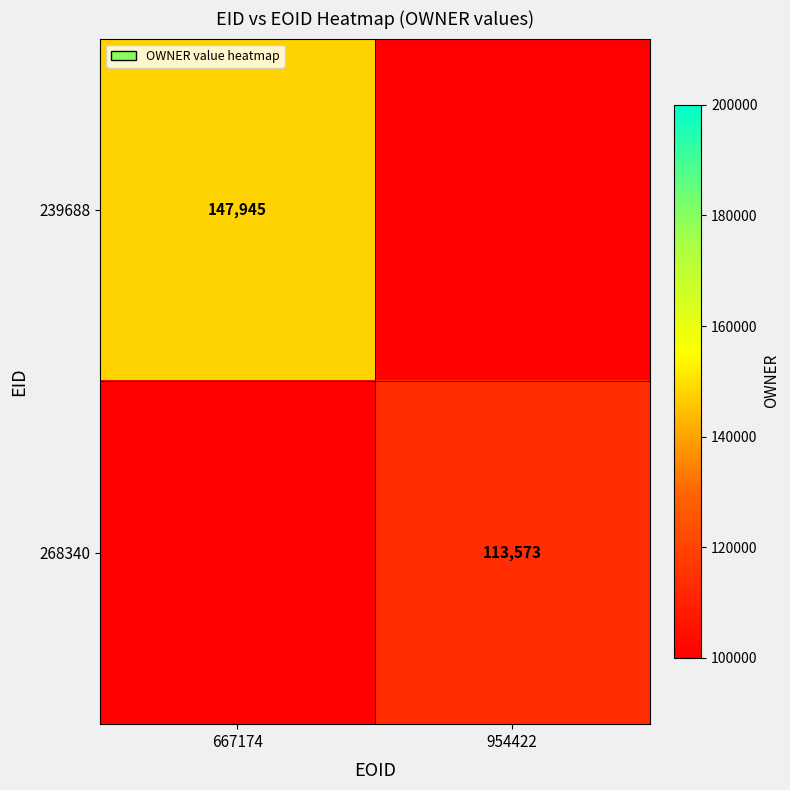

The 239688 series shows 61859 at 667174. True or false?

False